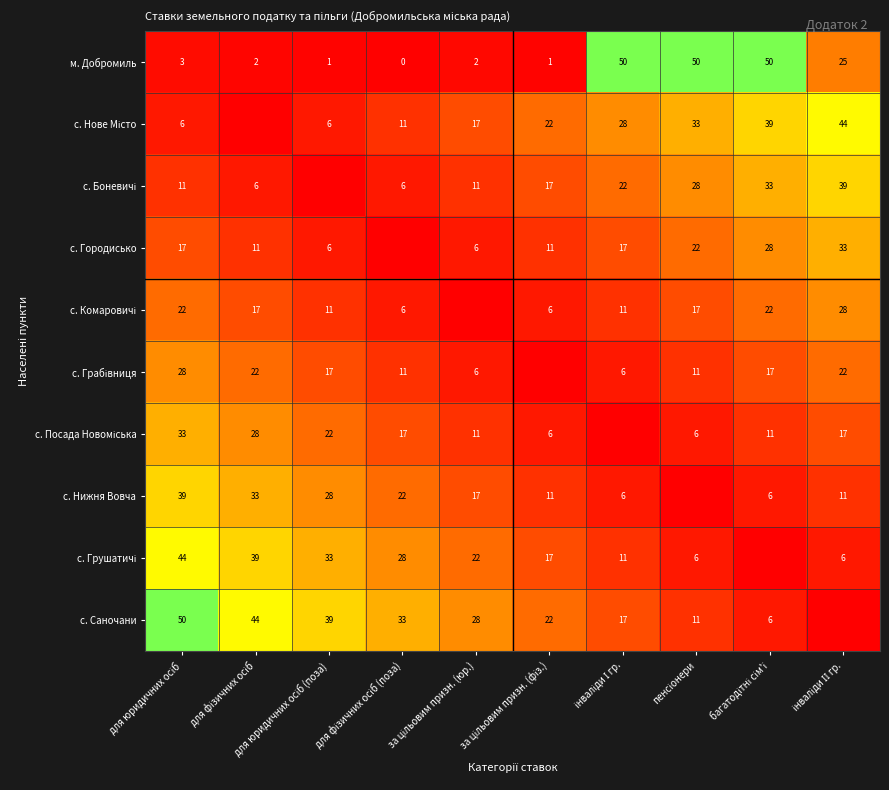

Between для юридичних осіб and пенсіонери, which series saw the biggest shift?

м. Добромиль